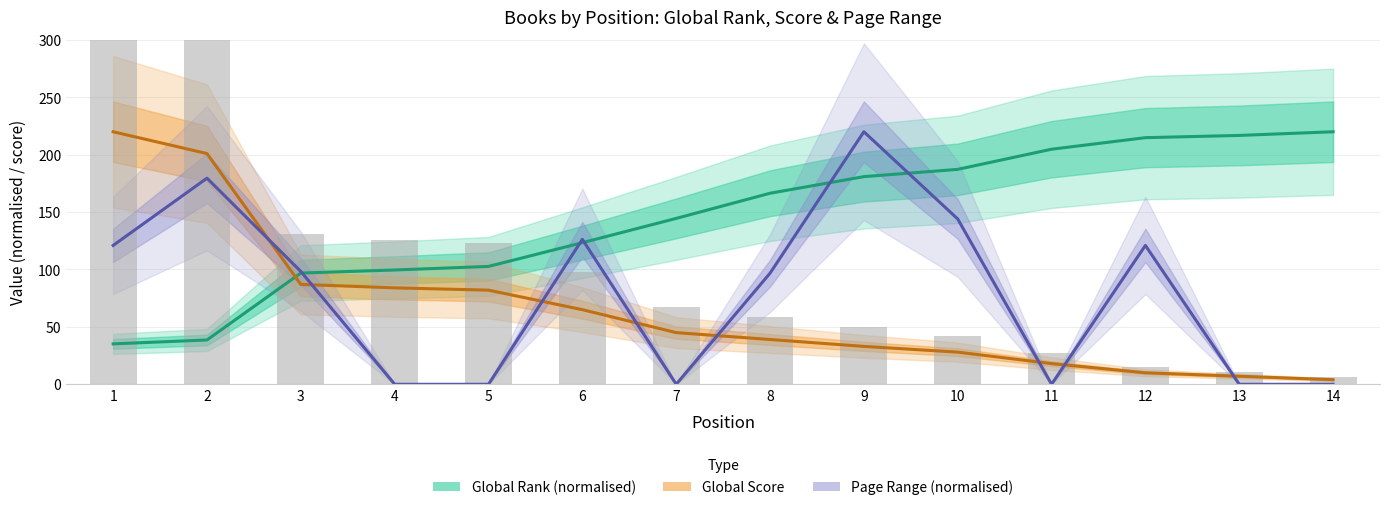

What is the spread (max minus min) of values at 10?

159.2